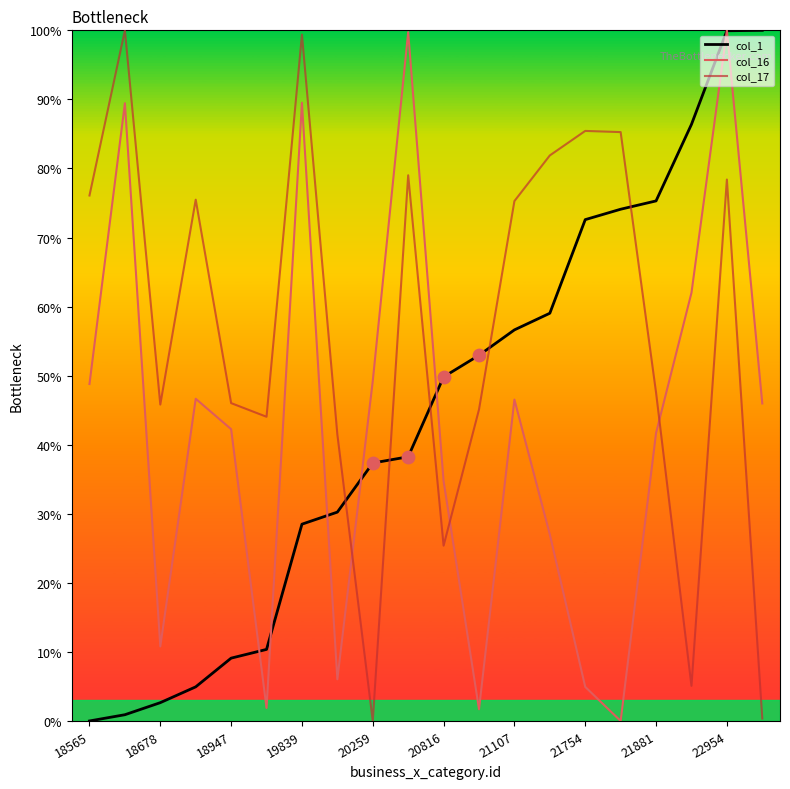

Which series has the largest total across all categories?

col_17